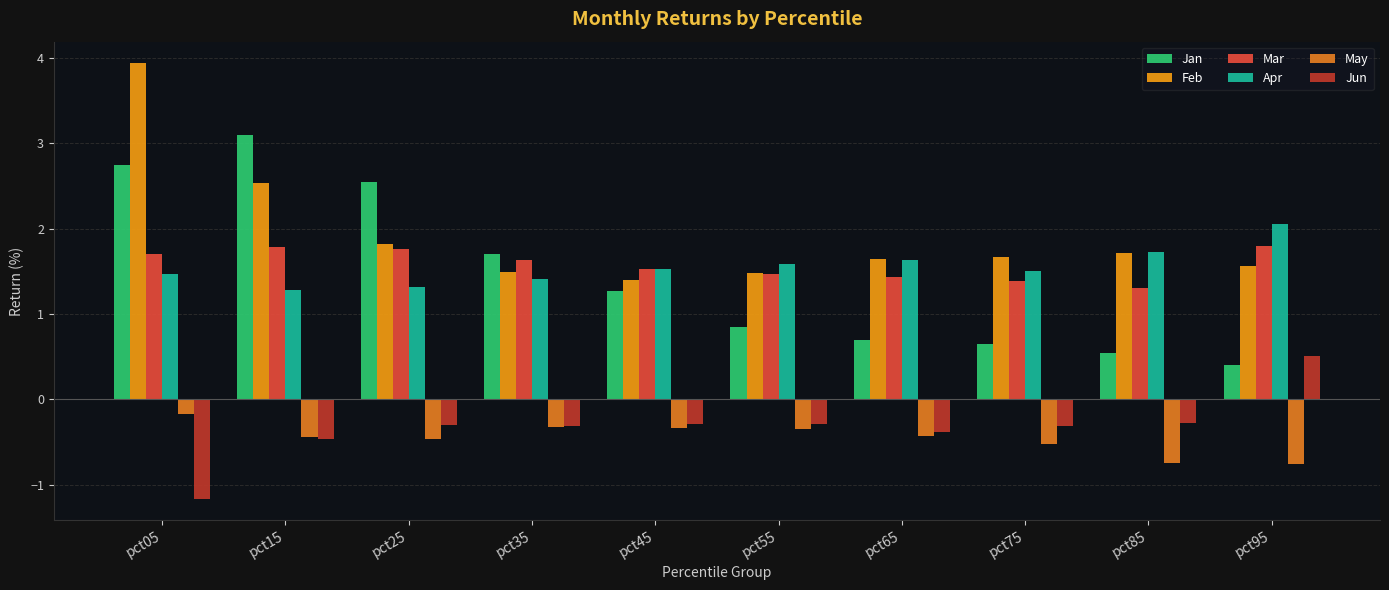

Reading left to right, extract all data points from this chart.

Jan: 2.7	3.1	2.6	1.7	1.3	0.8	0.7	0.6	0.5	0.4
Feb: 3.9	2.5	1.8	1.5	1.4	1.5	1.6	1.7	1.7	1.6
Mar: 1.7	1.8	1.8	1.6	1.5	1.5	1.4	1.4	1.3	1.8
Apr: 1.5	1.3	1.3	1.4	1.5	1.6	1.6	1.5	1.7	2.1
May: -0.2	-0.4	-0.5	-0.3	-0.3	-0.4	-0.4	-0.5	-0.7	-0.8
Jun: -1.2	-0.5	-0.3	-0.3	-0.3	-0.3	-0.4	-0.3	-0.3	0.5